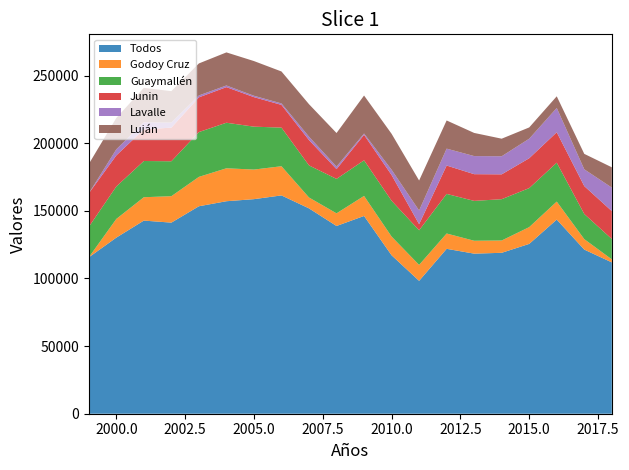

Reading left to right, list all the values displayed in this chart.

Todos: 1999=115628	2000=130221	2001=142821	2002=141319	2003=153421	2004=157149	2005=158673	2006=161450	2007=151849	2008=138835	2009=146242	2010=117174	2011=98258	2012=121950	2013=118380	2014=119003	2015=125591	2016=143572	2017=121377	2018=111926
Godoy Cruz: 1999=0	2000=13812	2001=17283	2002=19546	2003=21725	2004=24360	2005=21886	2006=21568	2007=8057	2008=9354	2009=14819	2010=13848	2011=11798	2012=11325	2013=9537	2014=9099	2015=12417	2016=13310	2017=7735	2018=2231
Guaymallén: 1999=22531	2000=24001	2001=26785	2002=25828	2003=33135	2004=33673	2005=31726	2006=28560	2007=23724	2008=25467	2009=26344	2010=26474	2011=25601	2012=29285	2013=29475	2014=30542	2015=28844	2016=28756	2017=18580	2018=15061
Junin: 1999=24802	2000=22959	2001=23418	2002=24871	2003=25680	2004=26334	2005=21825	2006=16798	2007=18735	2008=7233	2009=18815	2010=19020	2011=4521	2012=20974	2013=19757	2014=18377	2015=22091	2016=22492	2017=20651	2018=20628
Lavalle: 1999=0	2000=4515	2001=5224	2002=3756	2003=1412	2004=1229	2005=1032	2006=1090	2007=2528	2008=1872	2009=994	2010=3895	2011=10122	2012=12495	2013=13384	2014=13378	2015=14433	2016=17989	2017=12401	2018=17384
Luján: 1999=21677	2000=23214	2001=25440	2002=23230	2003=23661	2004=24456	2005=25653	2006=23626	2007=24006	2008=24814	2009=28102	2010=26598	2011=22161	2012=20837	2013=17110	2014=12988	2015=8343	2016=8615	2017=11419	2018=15007